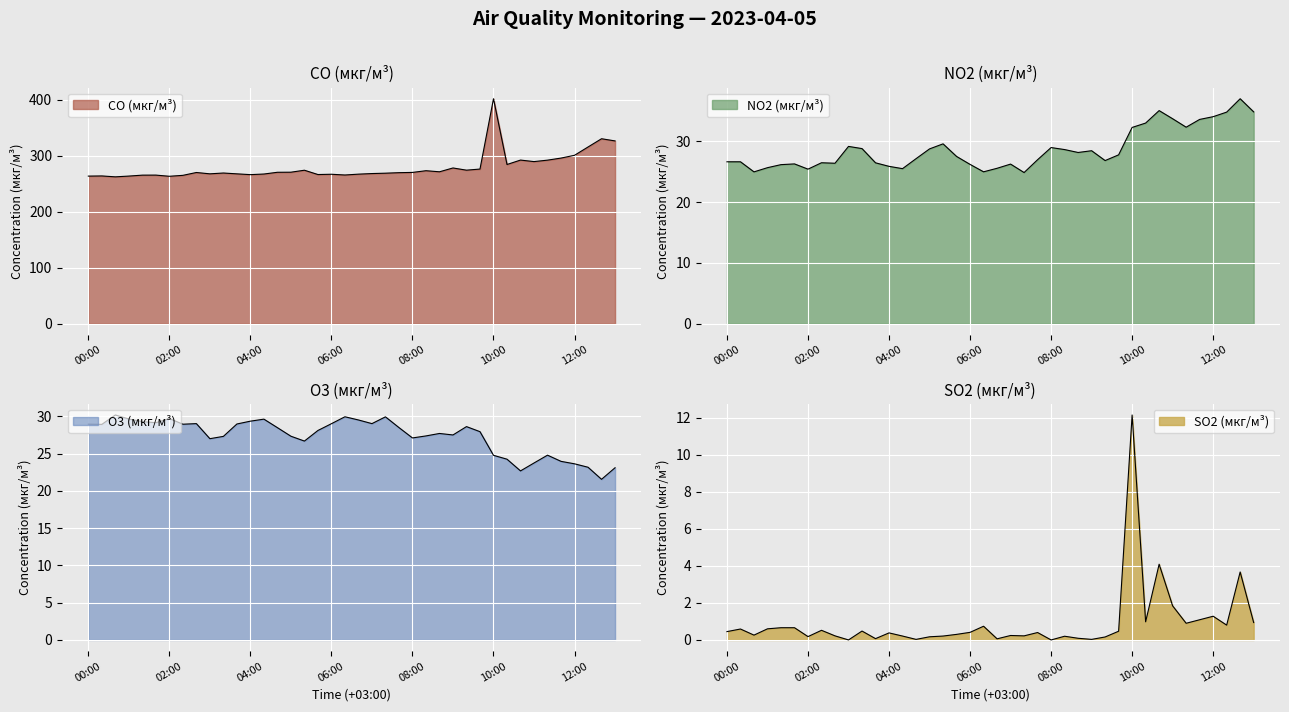

Which series has the widest spread of values?

CO (мкг/м³)